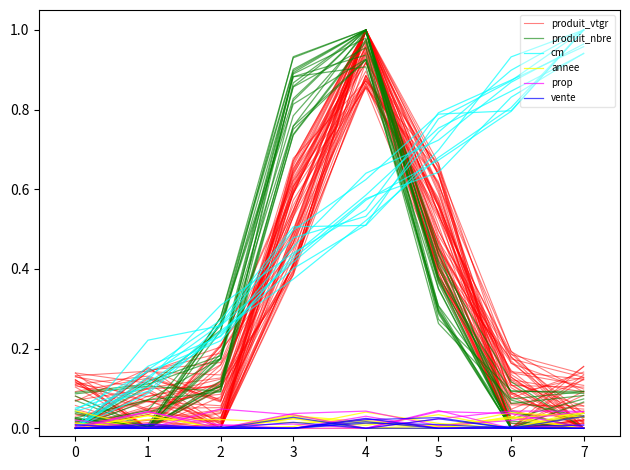

List the series in order of their peak value, lowest first.

vente, annee, prop, produit_vtgr, produit_nbre, cm